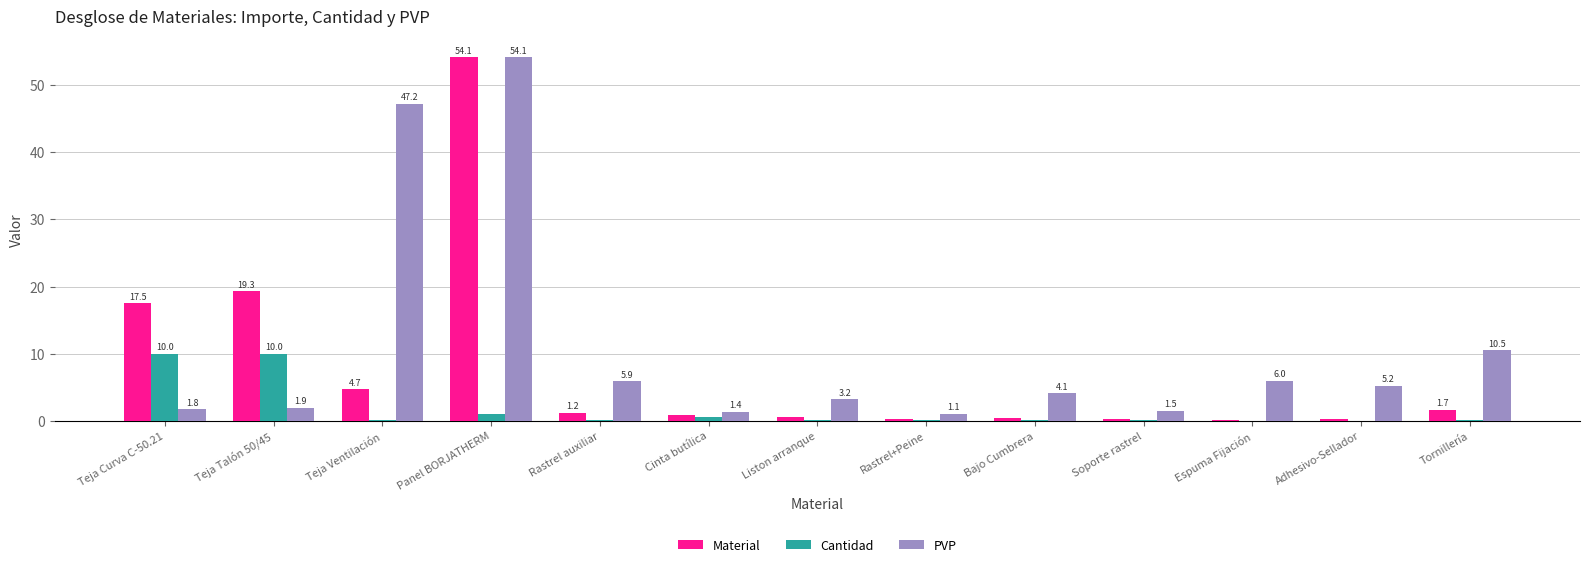

Which series changed the most between Cinta butílica and Bajo Cumbrera?

PVP